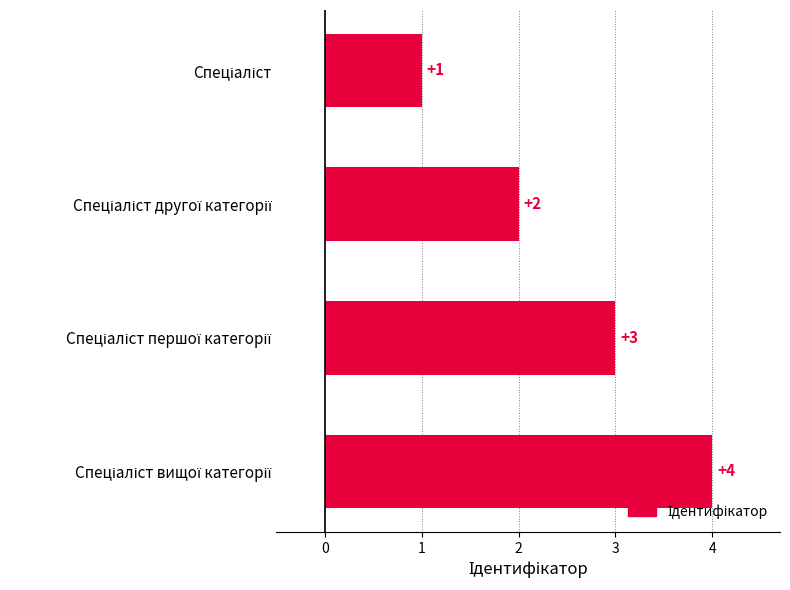

What is the value of the 2nd bar from the top?

2